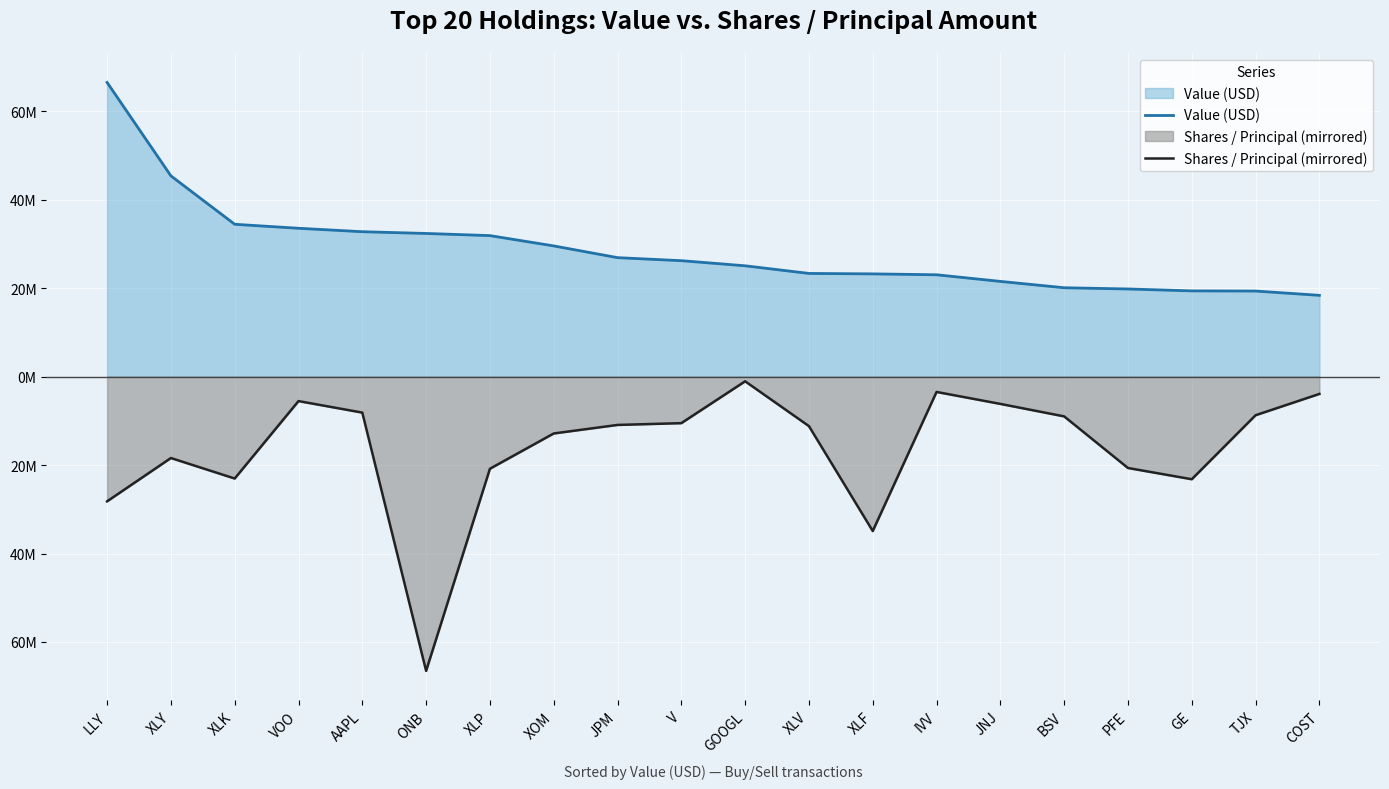

The Shares / Principal (mirrored) series shows -6164911.8 at JNJ. True or false?

True